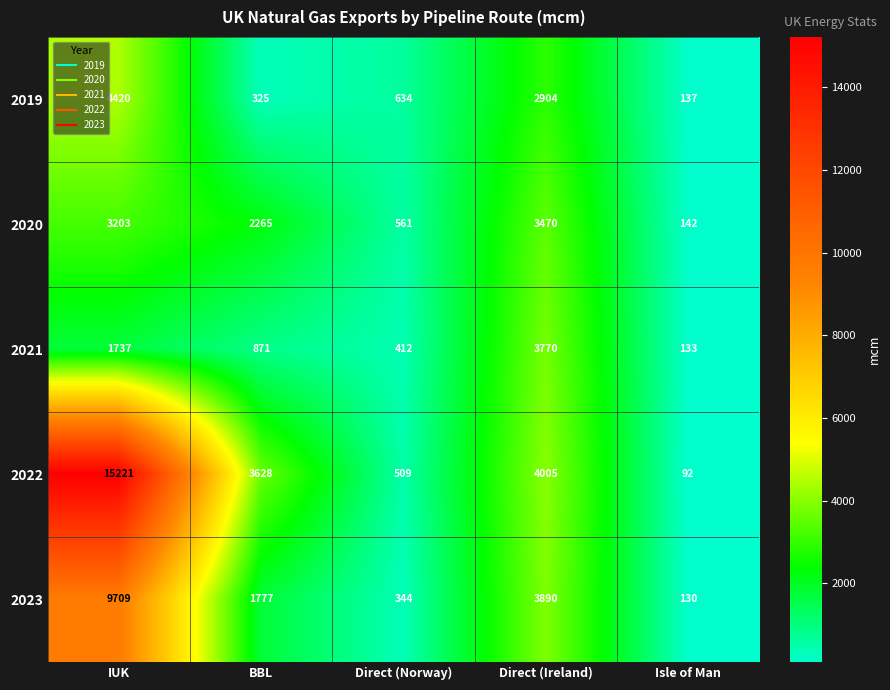

What is the sum of all 2019 values?

8420